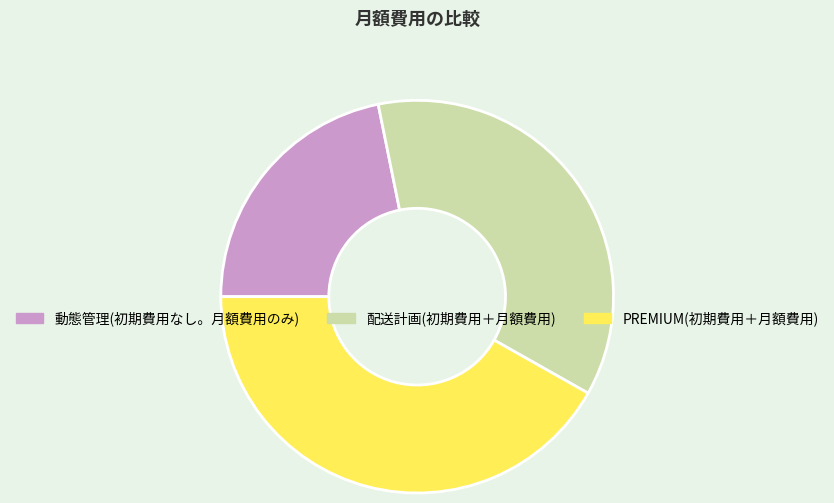

What is the ratio of the value at PREMIUM(初期費用＋月額費用) to the value at 動態管理(初期費用なし。月額費用のみ)?

1.9